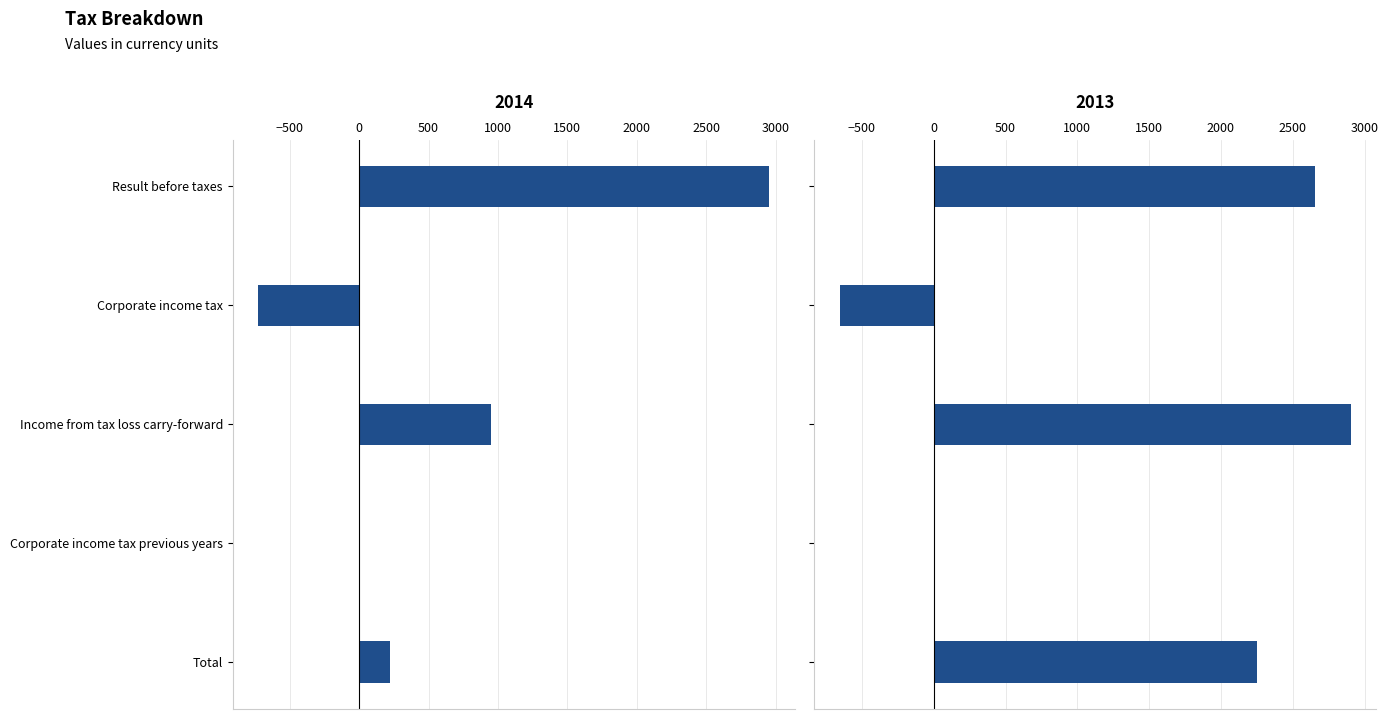

Reading left to right, what are all the values shown in this chart?

2014: 2952.8	-727.2	946.9	0.0	219.7
2013: 2653.0	-653.0	2903.0	0.0	2250.0